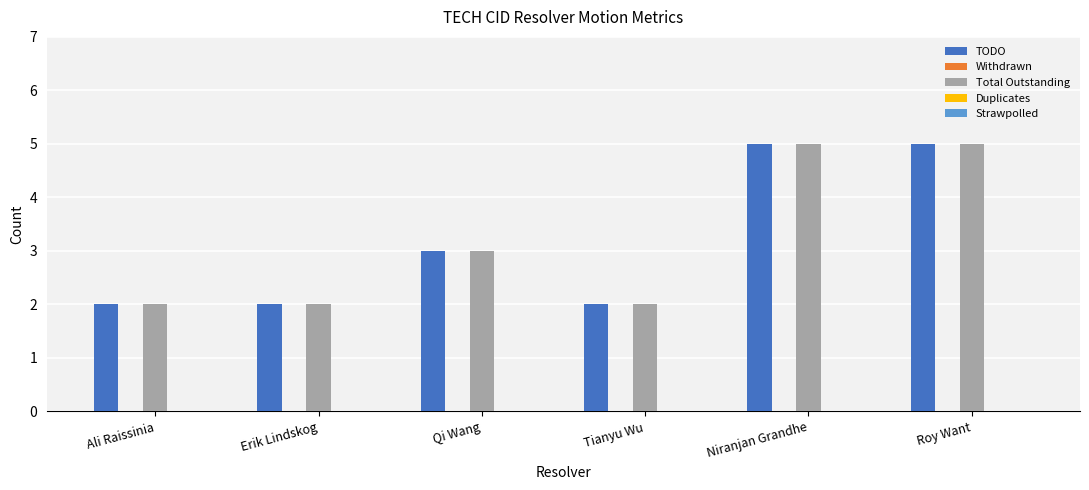

How many distinct data groups are displayed?

2